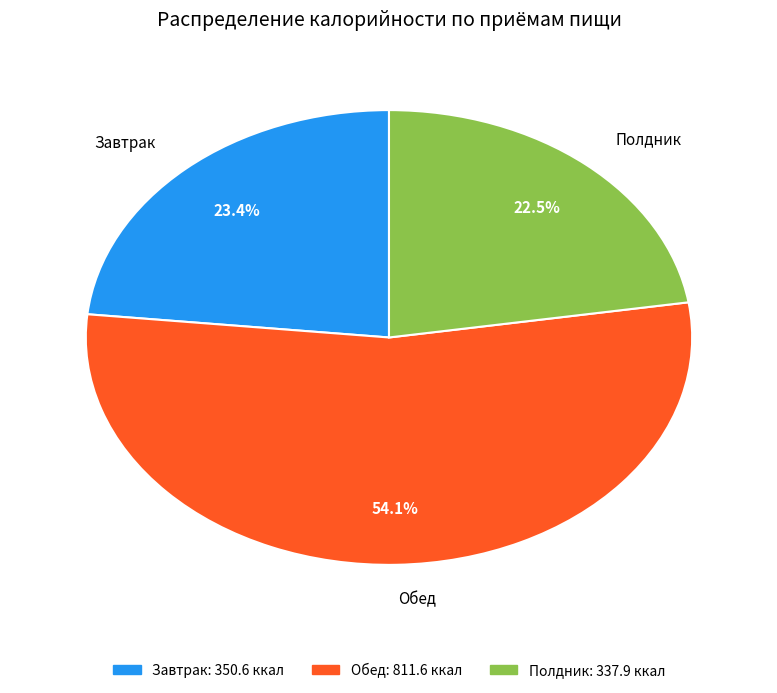

Which category has the smallest portion of the pie?

Полдник